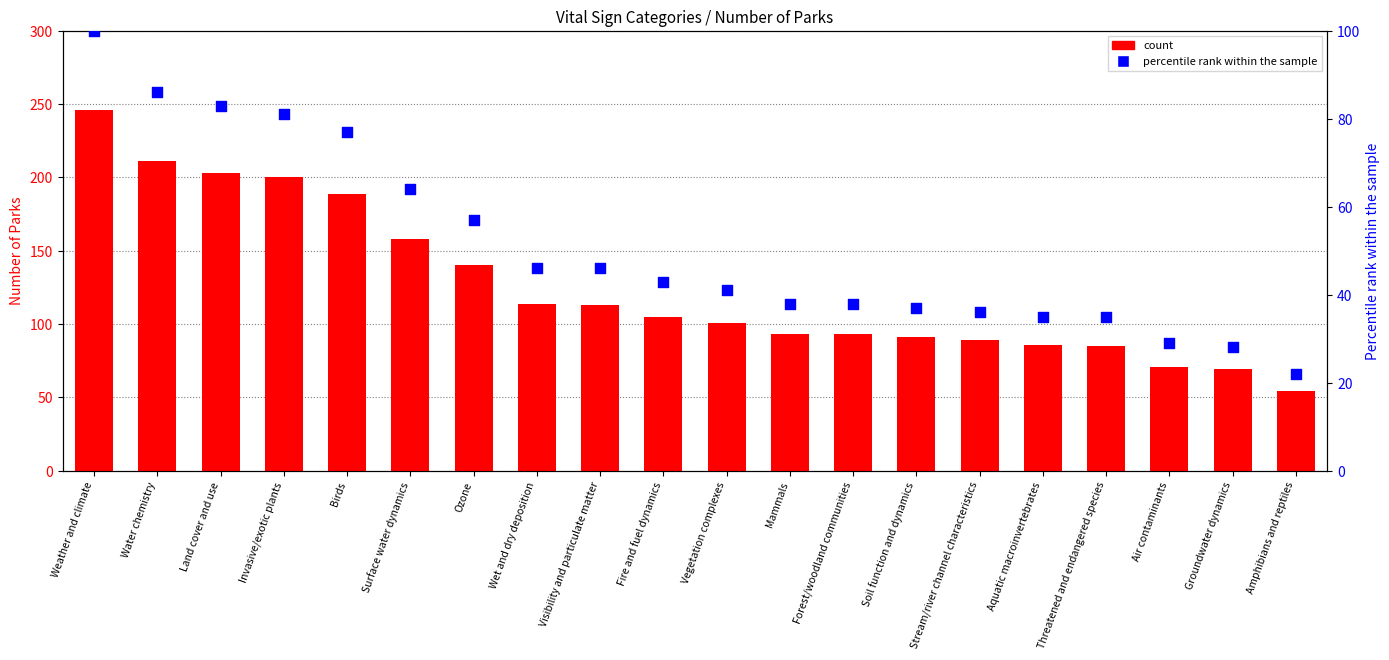

Which series has the largest Y range (max minus min)?

count